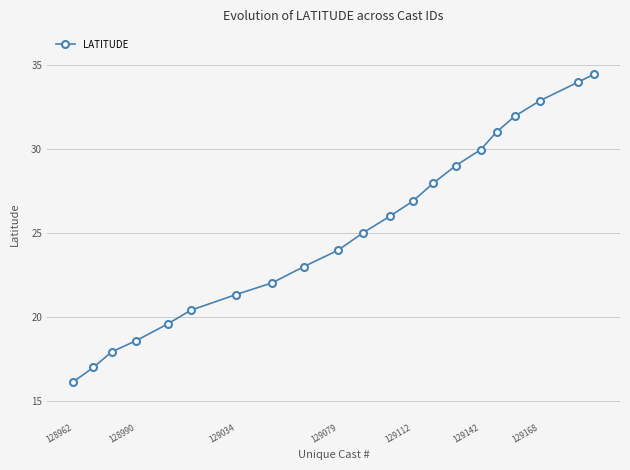

True or false: there are more than 2 points higher than both neighbors.

False